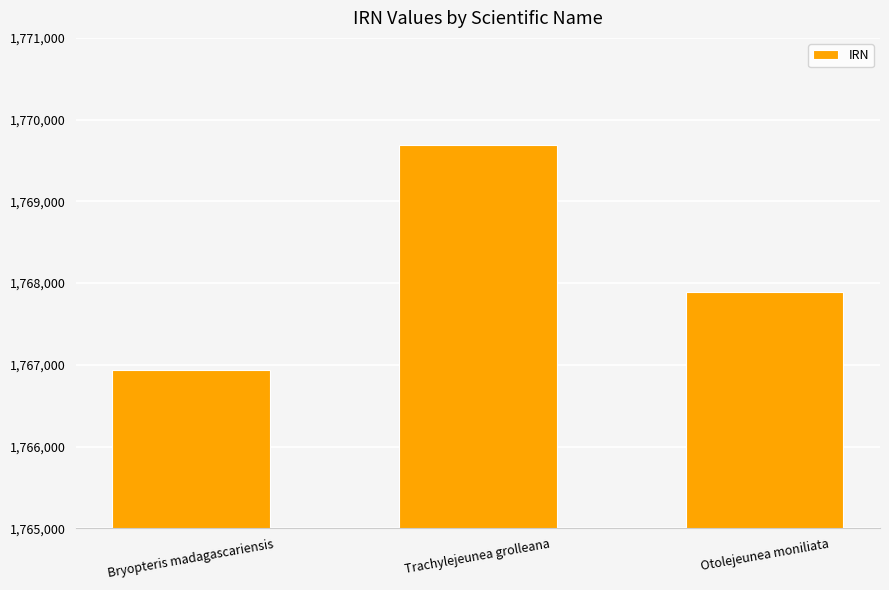

What is the sum of the values at Bryopteris madagascariensis and Otolejeunea moniliata?

3534831